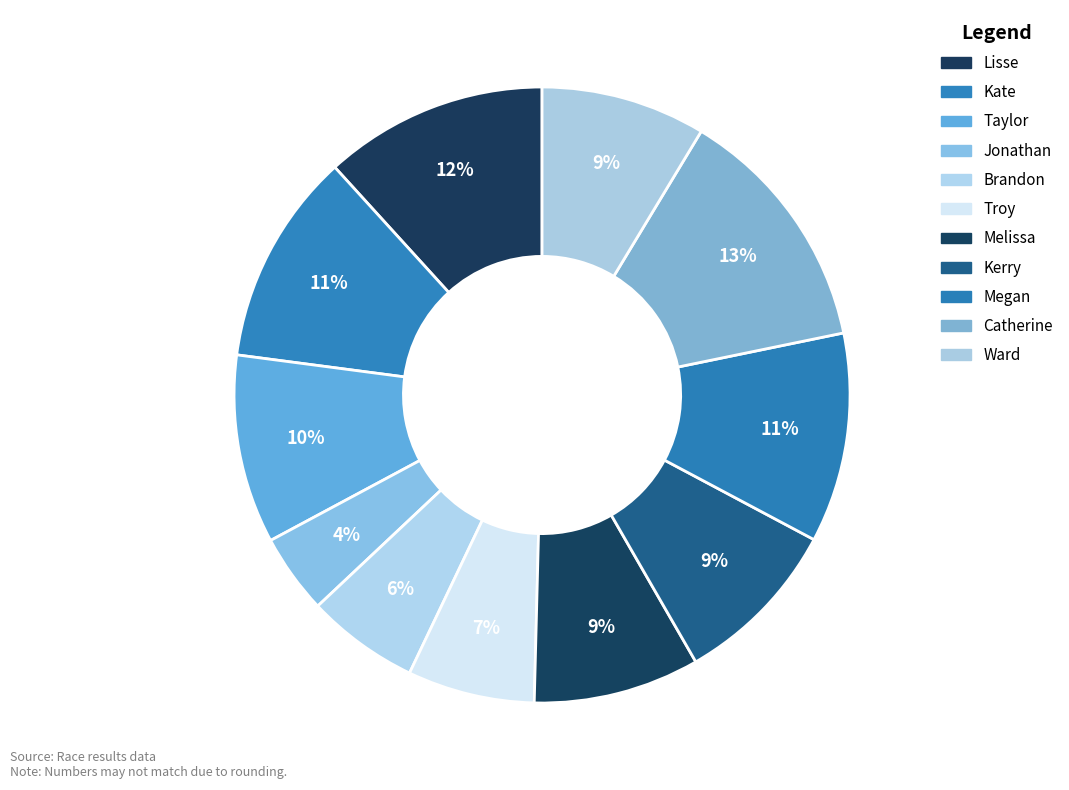

How many segments does this pie chart have?

11